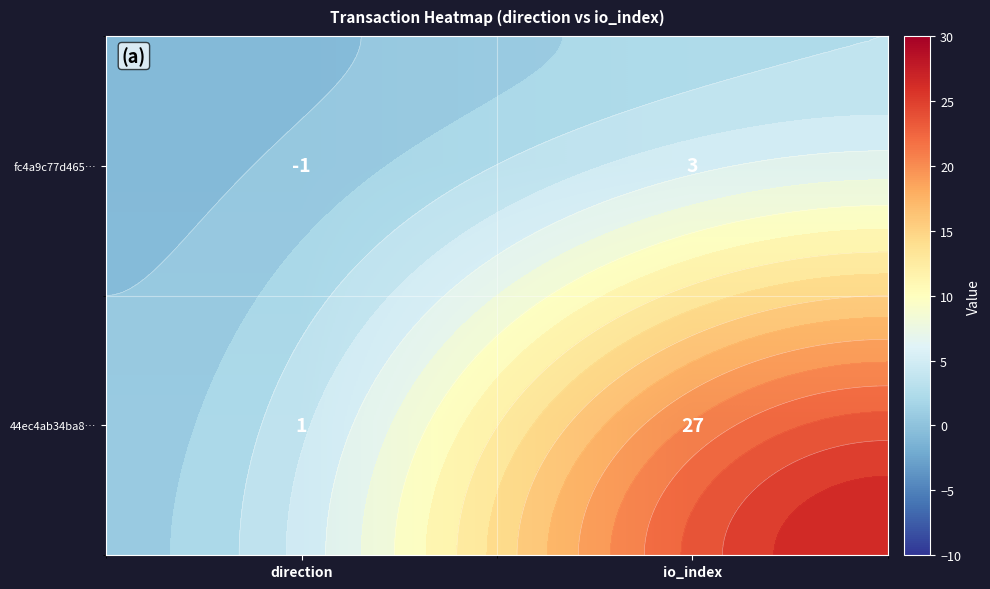

What is the difference between the maximum and minimum values in the fc4a9c77d465… series?

4